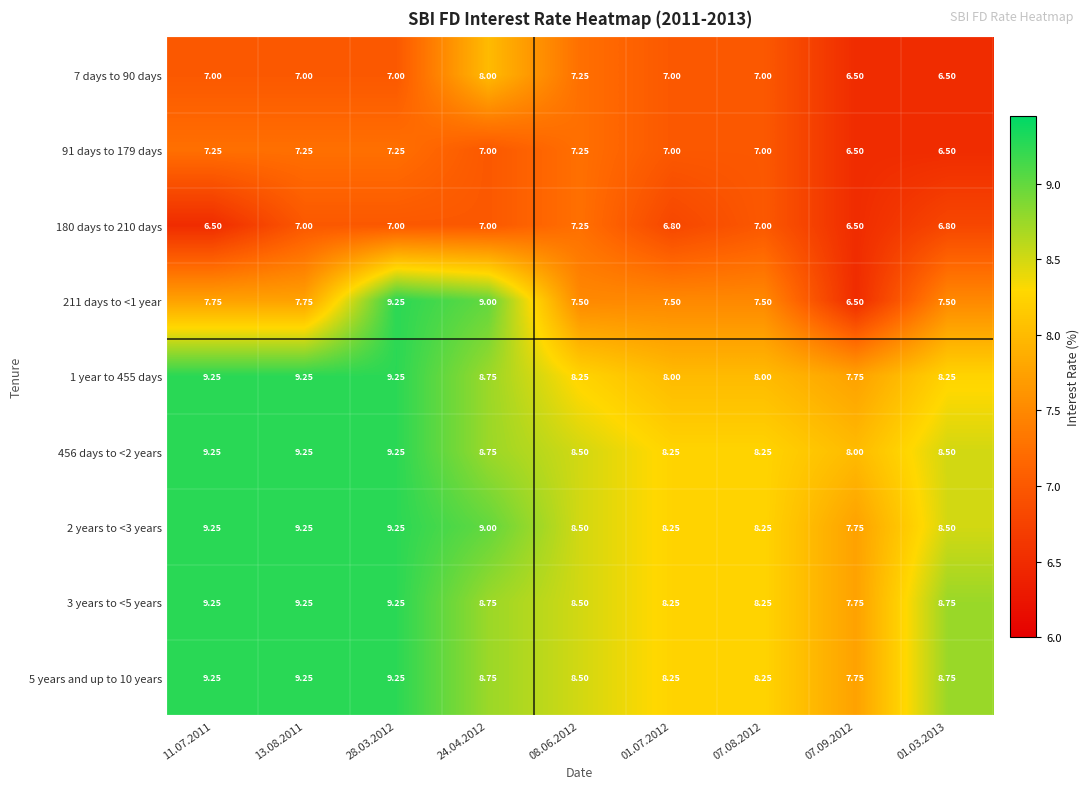

Is the value of 456 days to <2 years at 24.04.2012 greater than the value of 2 years to <3 years at 01.07.2012?

Yes